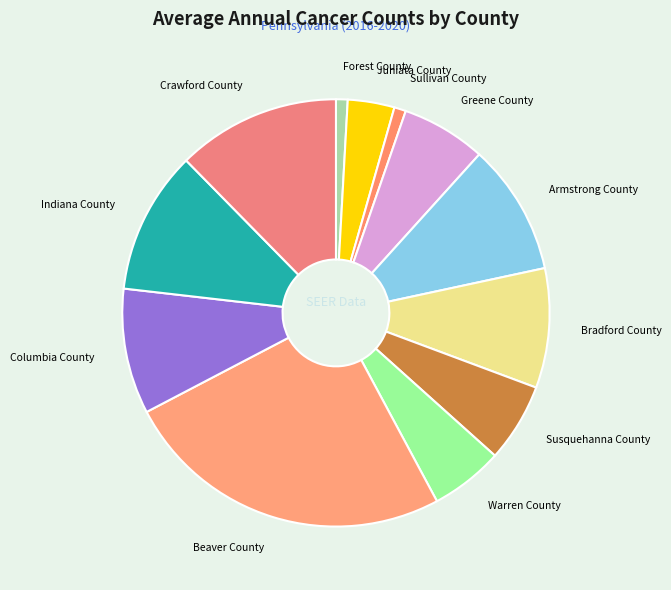

Combined, do Warren County and Greene County account for over 50%?

No